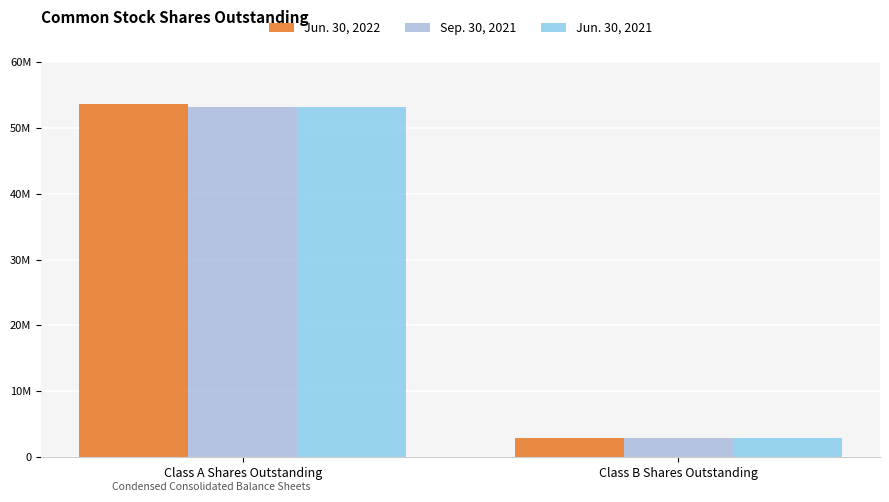

What position from the left is Class B Shares Outstanding?

2